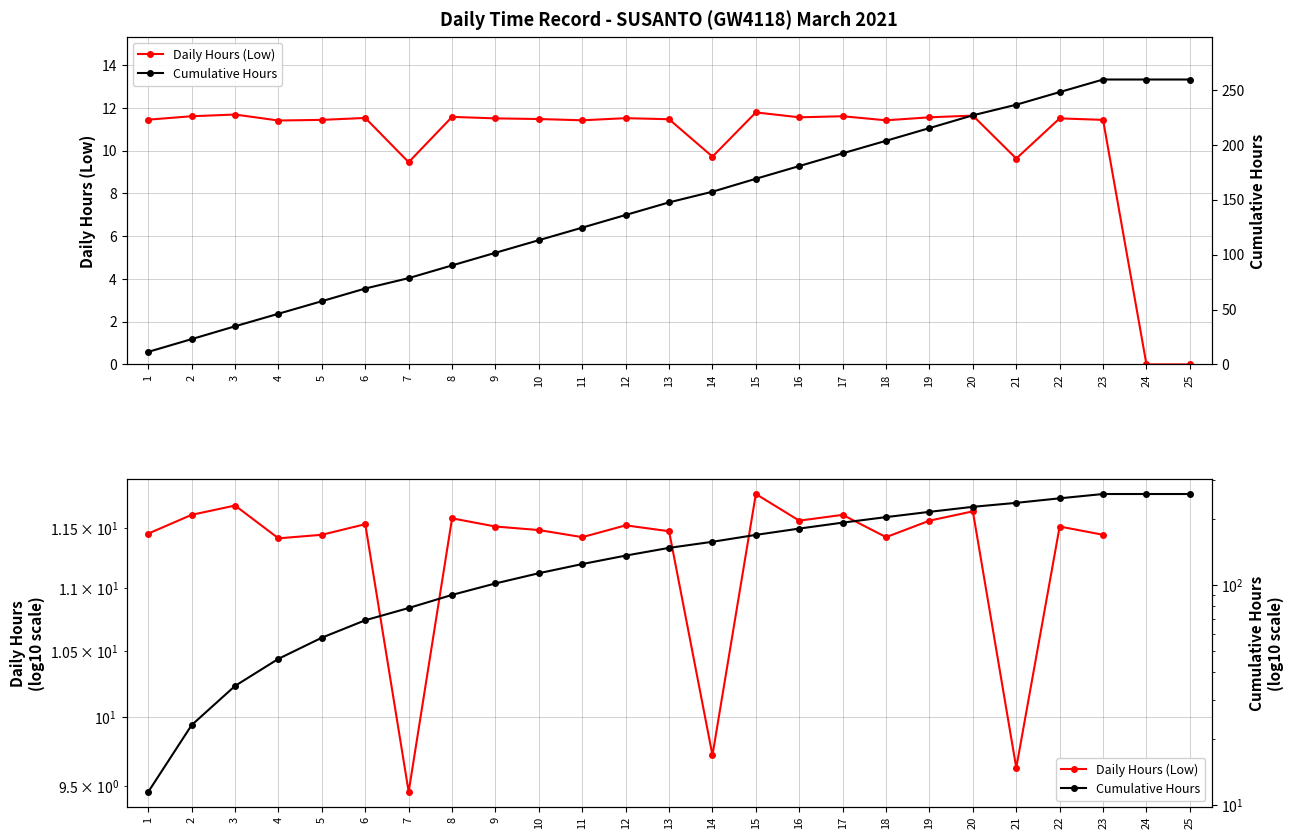

What is the difference between the maximum and minimum values in the Daily Hours (Low) series?

2.3